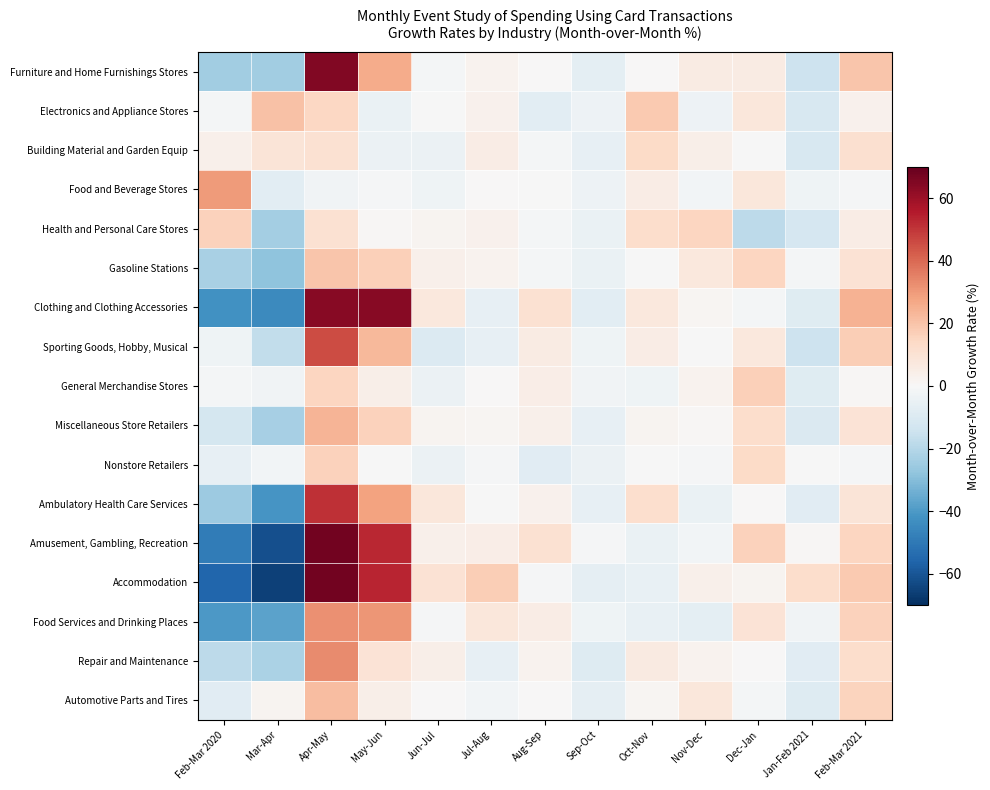

Reading left to right, what are all the values shown in this chart?

Furniture and Home Furnishings Stores: Feb-Mar 2020=-24.3	Mar-Apr=-24.3	Apr-May=65.1	May-Jun=26.1	Jun-Jul=-1.4	Jul-Aug=2.2	Aug-Sep=0.3	Sep-Oct=-6.6	Oct-Nov=0.2	Nov-Dec=6.0	Dec-Jan=5.5	Jan-Feb 2021=-14.7	Feb-Mar 2021=19.4
Electronics and Appliance Stores: Feb-Mar 2020=-1.4	Mar-Apr=20.4	Apr-May=14.4	May-Jun=-4.6	Jun-Jul=-0.5	Jul-Aug=3.2	Aug-Sep=-7.3	Sep-Oct=-3.5	Oct-Nov=18.5	Nov-Dec=-3.6	Dec-Jan=8.0	Jan-Feb 2021=-11.2	Feb-Mar 2021=3.1
Building Material and Garden Equip: Feb-Mar 2020=3.5	Mar-Apr=8.8	Apr-May=10.8	May-Jun=-4.2	Jun-Jul=-3.9	Jul-Aug=5.1	Aug-Sep=-1.3	Sep-Oct=-5.7	Oct-Nov=13.5	Nov-Dec=4.3	Dec-Jan=-0.5	Jan-Feb 2021=-11.3	Feb-Mar 2021=11.0
Food and Beverage Stores: Feb-Mar 2020=29.6	Mar-Apr=-7.5	Apr-May=-2.7	May-Jun=-0.9	Jun-Jul=-3.2	Jul-Aug=0.0	Aug-Sep=-0.1	Sep-Oct=-3.3	Oct-Nov=5.2	Nov-Dec=-2.0	Dec-Jan=7.9	Jan-Feb 2021=-3.0	Feb-Mar 2021=-0.6
Health and Personal Care Stores: Feb-Mar 2020=16.1	Mar-Apr=-23.8	Apr-May=10.6	May-Jun=0.9	Jun-Jul=2.2	Jul-Aug=2.9	Aug-Sep=-1.3	Sep-Oct=-4.6	Oct-Nov=12.1	Nov-Dec=15.2	Dec-Jan=-18.6	Jan-Feb 2021=-11.7	Feb-Mar 2021=5.1
Gasoline Stations: Feb-Mar 2020=-22.5	Mar-Apr=-28.3	Apr-May=19.4	May-Jun=16.6	Jun-Jul=3.3	Jul-Aug=2.3	Aug-Sep=-1.5	Sep-Oct=-4.7	Oct-Nov=-0.4	Nov-Dec=7.3	Dec-Jan=14.8	Jan-Feb 2021=-1.4	Feb-Mar 2021=10.2
Clothing and Clothing Accessories: Feb-Mar 2020=-42.3	Mar-Apr=-44.3	Apr-May=63.8	May-Jun=63.7	Jun-Jul=7.1	Jul-Aug=-6.0	Aug-Sep=10.8	Sep-Oct=-7.2	Oct-Nov=7.2	Nov-Dec=1.5	Dec-Jan=-1.1	Jan-Feb 2021=-8.6	Feb-Mar 2021=24.4
Sporting Goods, Hobby, Musical: Feb-Mar 2020=-3.0	Mar-Apr=-17.5	Apr-May=45.9	May-Jun=22.7	Jun-Jul=-9.5	Jul-Aug=-6.0	Aug-Sep=5.8	Sep-Oct=-3.0	Oct-Nov=5.1	Nov-Dec=-0.5	Dec-Jan=7.1	Jan-Feb 2021=-14.7	Feb-Mar 2021=17.2
General Merchandise Stores: Feb-Mar 2020=-1.5	Mar-Apr=-2.4	Apr-May=15.1	May-Jun=4.3	Jun-Jul=-4.2	Jul-Aug=0.5	Aug-Sep=4.6	Sep-Oct=-2.4	Oct-Nov=-3.2	Nov-Dec=2.7	Dec-Jan=16.8	Jan-Feb 2021=-8.5	Feb-Mar 2021=0.8
Miscellaneous Store Retailers: Feb-Mar 2020=-12.2	Mar-Apr=-23.3	Apr-May=23.9	May-Jun=15.9	Jun-Jul=1.9	Jul-Aug=1.3	Aug-Sep=3.7	Sep-Oct=-5.7	Oct-Nov=1.9	Nov-Dec=1.0	Dec-Jan=12.1	Jan-Feb 2021=-9.9	Feb-Mar 2021=9.7
Nonstore Retailers: Feb-Mar 2020=-5.5	Mar-Apr=-2.2	Apr-May=15.9	May-Jun=-0.2	Jun-Jul=-4.1	Jul-Aug=-0.8	Aug-Sep=-7.9	Sep-Oct=-3.9	Oct-Nov=-0.1	Nov-Dec=-0.7	Dec-Jan=13.3	Jan-Feb 2021=-0.5	Feb-Mar 2021=-0.6
Ambulatory Health Care Services: Feb-Mar 2020=-25.4	Mar-Apr=-41.5	Apr-May=51.3	May-Jun=28.1	Jun-Jul=8.0	Jul-Aug=-0.1	Aug-Sep=3.1	Sep-Oct=-5.8	Oct-Nov=12.0	Nov-Dec=-4.5	Dec-Jan=0.2	Jan-Feb 2021=-8.1	Feb-Mar 2021=9.3
Amusement, Gambling, Recreation: Feb-Mar 2020=-49.0	Mar-Apr=-61.4	Apr-May=67.3	May-Jun=52.9	Jun-Jul=3.5	Jul-Aug=4.6	Aug-Sep=10.5	Sep-Oct=-0.8	Oct-Nov=-4.5	Nov-Dec=-1.7	Dec-Jan=15.9	Jan-Feb 2021=0.8	Feb-Mar 2021=15.1
Accommodation: Feb-Mar 2020=-55.8	Mar-Apr=-65.4	Apr-May=67.7	May-Jun=53.2	Jun-Jul=10.3	Jul-Aug=17.2	Aug-Sep=-0.8	Sep-Oct=-6.1	Oct-Nov=-5.3	Nov-Dec=3.7	Dec-Jan=1.7	Jan-Feb 2021=12.3	Feb-Mar 2021=18.1
Food Services and Drinking Places: Feb-Mar 2020=-40.0	Mar-Apr=-37.4	Apr-May=31.9	May-Jun=30.7	Jun-Jul=-0.8	Jul-Aug=8.1	Aug-Sep=5.4	Sep-Oct=-2.9	Oct-Nov=-5.3	Nov-Dec=-6.9	Dec-Jan=9.6	Jan-Feb 2021=-2.4	Feb-Mar 2021=16.2
Repair and Maintenance: Feb-Mar 2020=-18.0	Mar-Apr=-22.0	Apr-May=33.1	May-Jun=9.5	Jun-Jul=4.2	Jul-Aug=-5.8	Aug-Sep=2.6	Sep-Oct=-8.8	Oct-Nov=6.5	Nov-Dec=2.5	Dec-Jan=0.4	Jan-Feb 2021=-8.1	Feb-Mar 2021=12.4
Automotive Parts and Tires: Feb-Mar 2020=-7.9	Mar-Apr=1.9	Apr-May=21.7	May-Jun=3.9	Jun-Jul=0.2	Jul-Aug=-2.1	Aug-Sep=0.2	Sep-Oct=-6.4	Oct-Nov=1.3	Nov-Dec=8.0	Dec-Jan=-1.3	Jan-Feb 2021=-9.0	Feb-Mar 2021=15.4